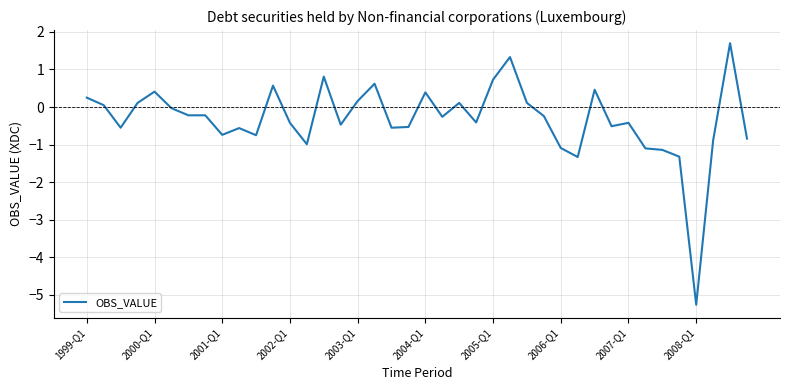

What is the greatest value displayed?

1.7